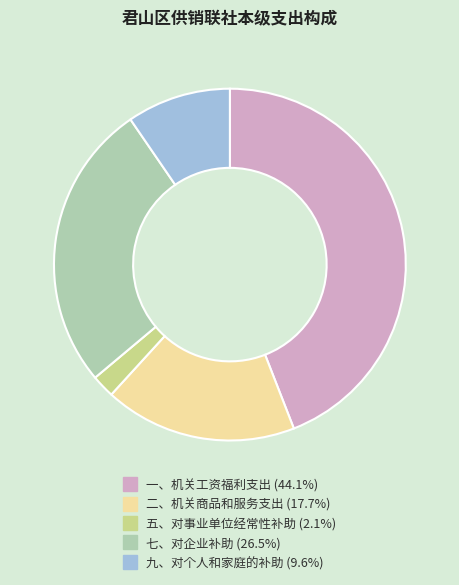

Which category has the biggest portion of the pie?

一、机关工资福利支出